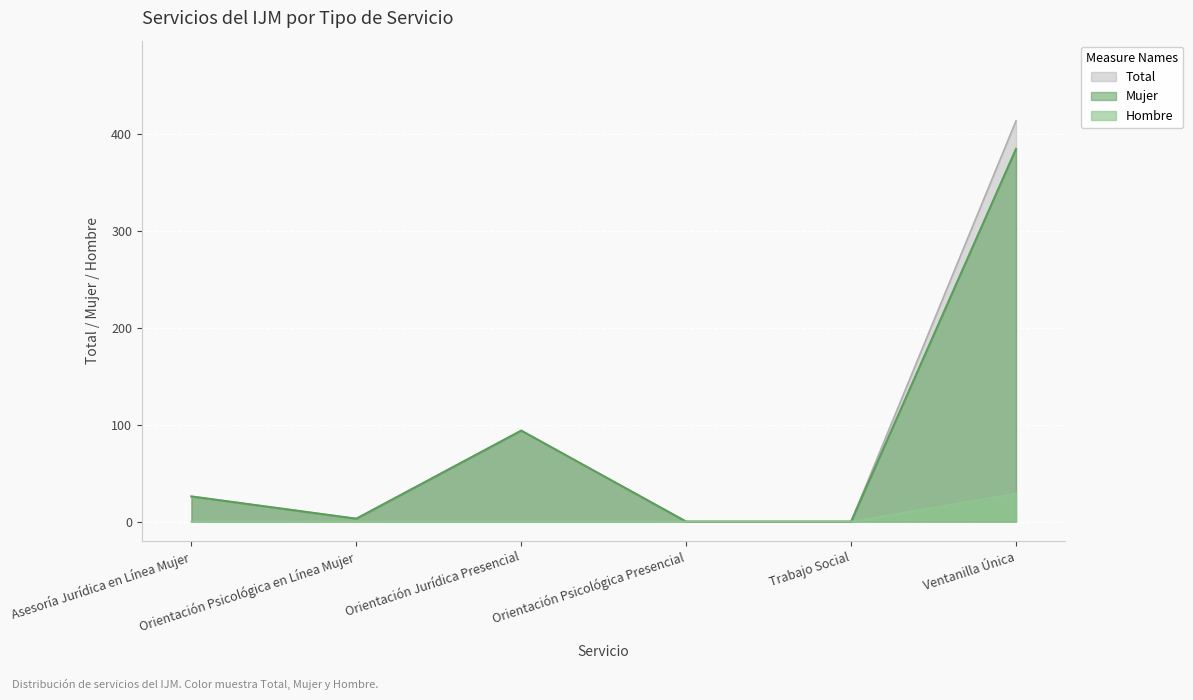

How many interior local peaks does the Mujer series have?

1